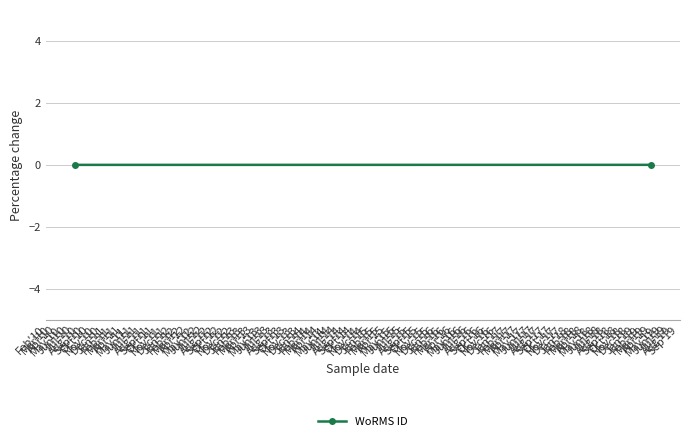

How many categories are shown in the chart?

2